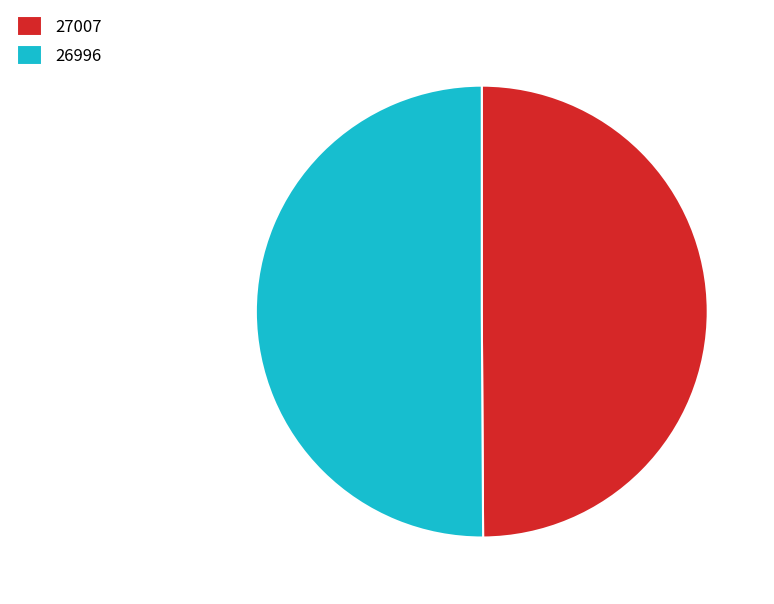

True or false: 26996 accounts for 50% of the total.

True